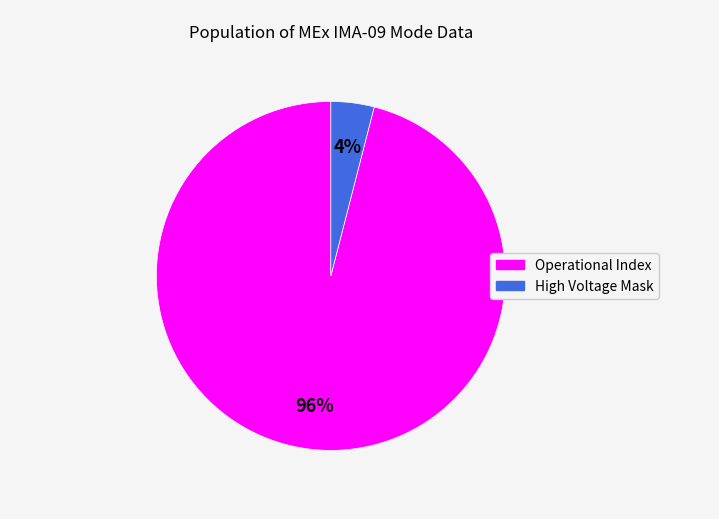

To the nearest percent, what is the average slice percentage?

50%